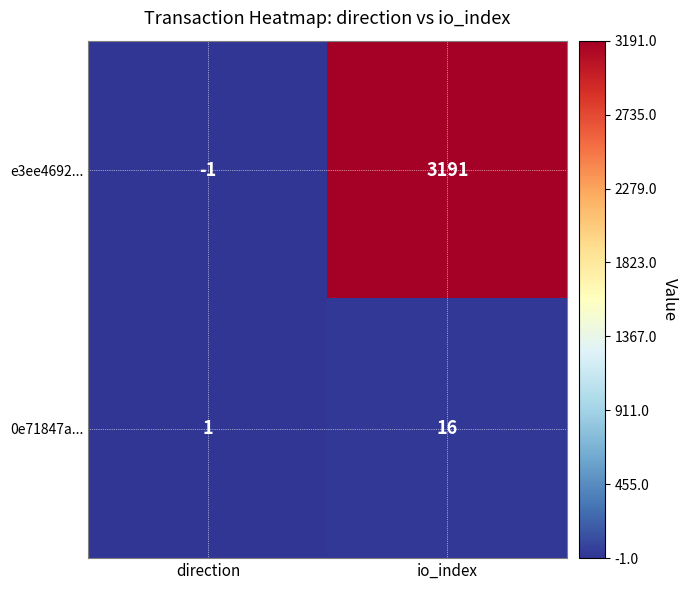

Between direction and io_index, which series saw the biggest shift?

e3ee4692...